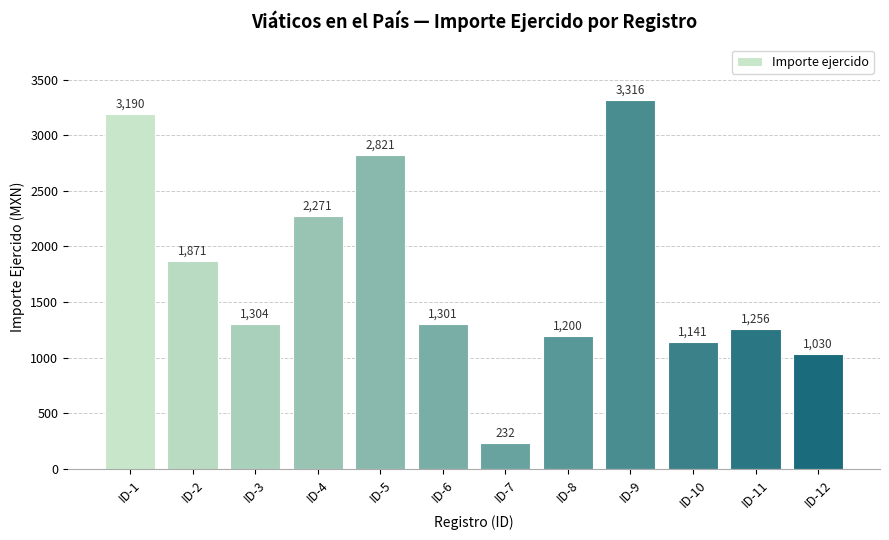

What is the greatest value displayed?

3316.0